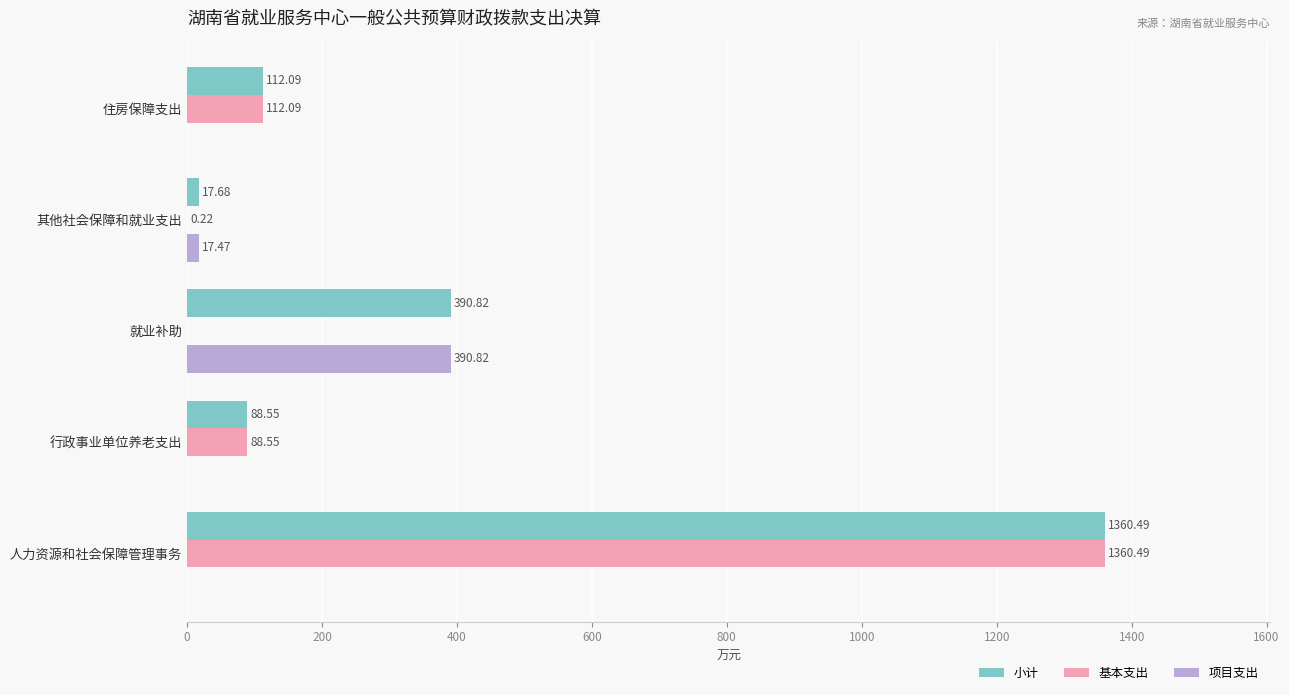

At which label is 小计 closest to 689?

就业补助